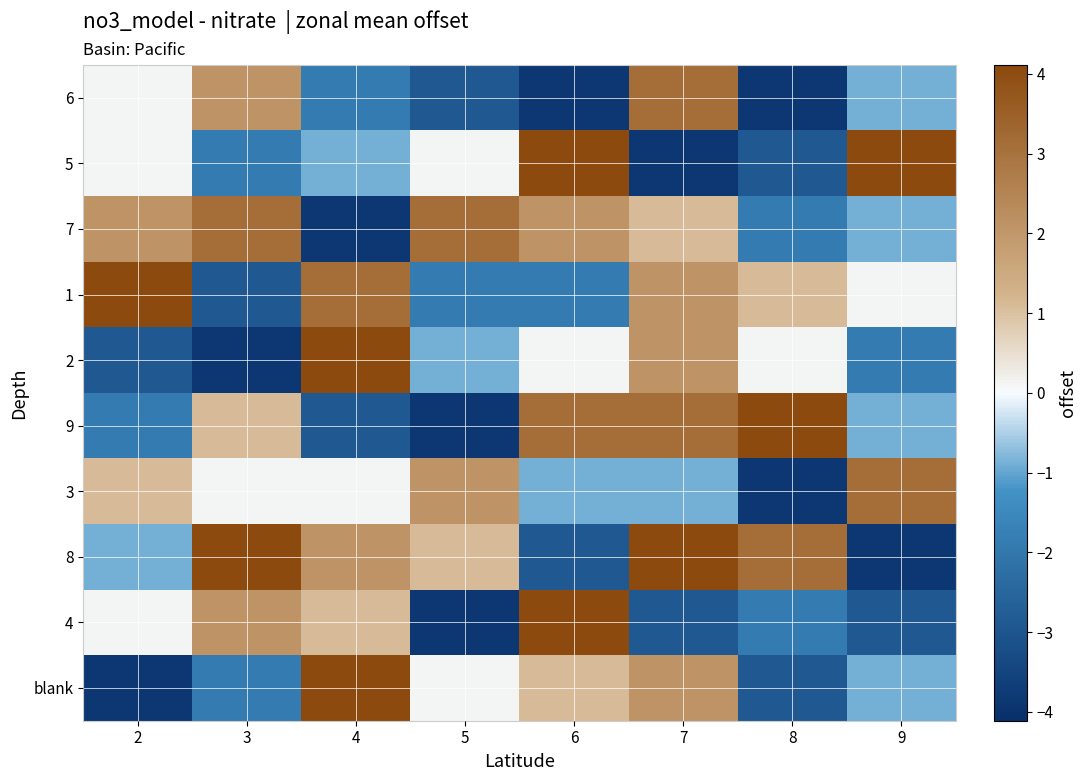

How many distinct data groups are displayed?

10